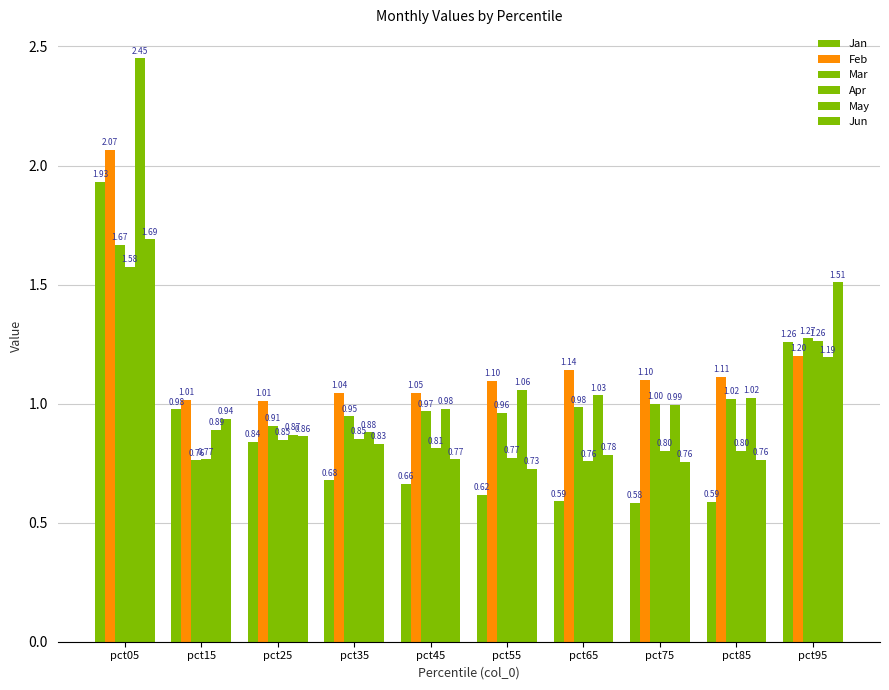

What is the total value across all series at pct85?

5.3